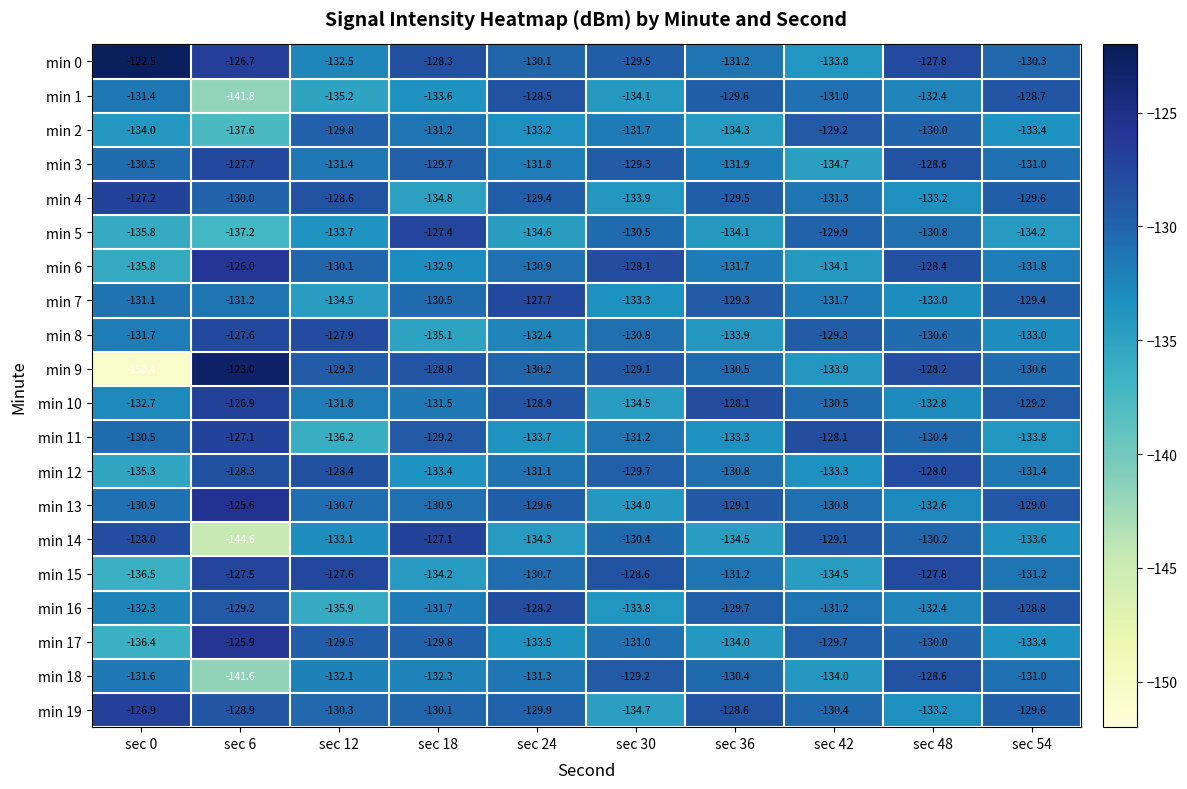

At which label is min 7 closest to -131?

sec 0